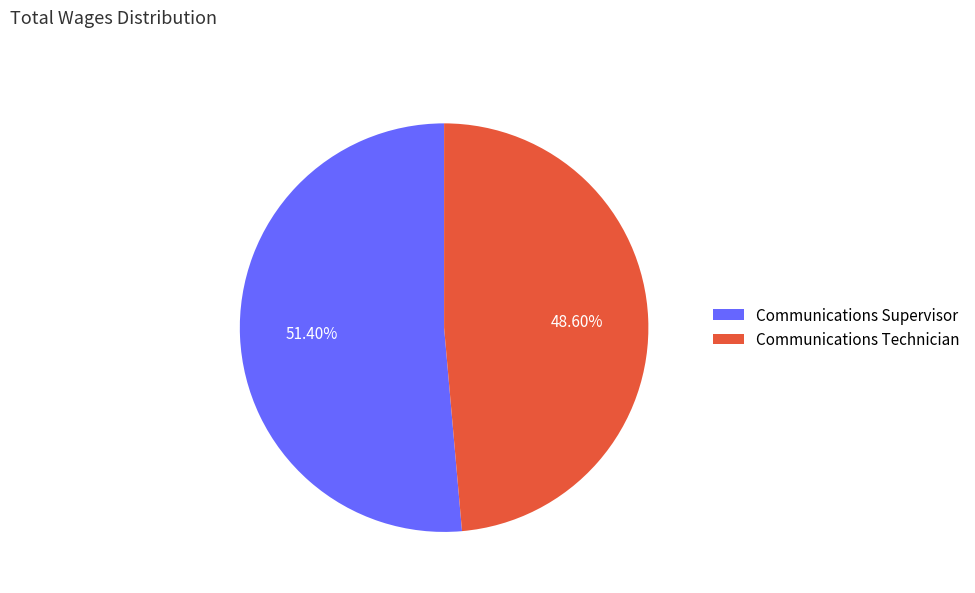

To the nearest percent, what is the combined percentage of Communications Supervisor and Communications Technician?

100%